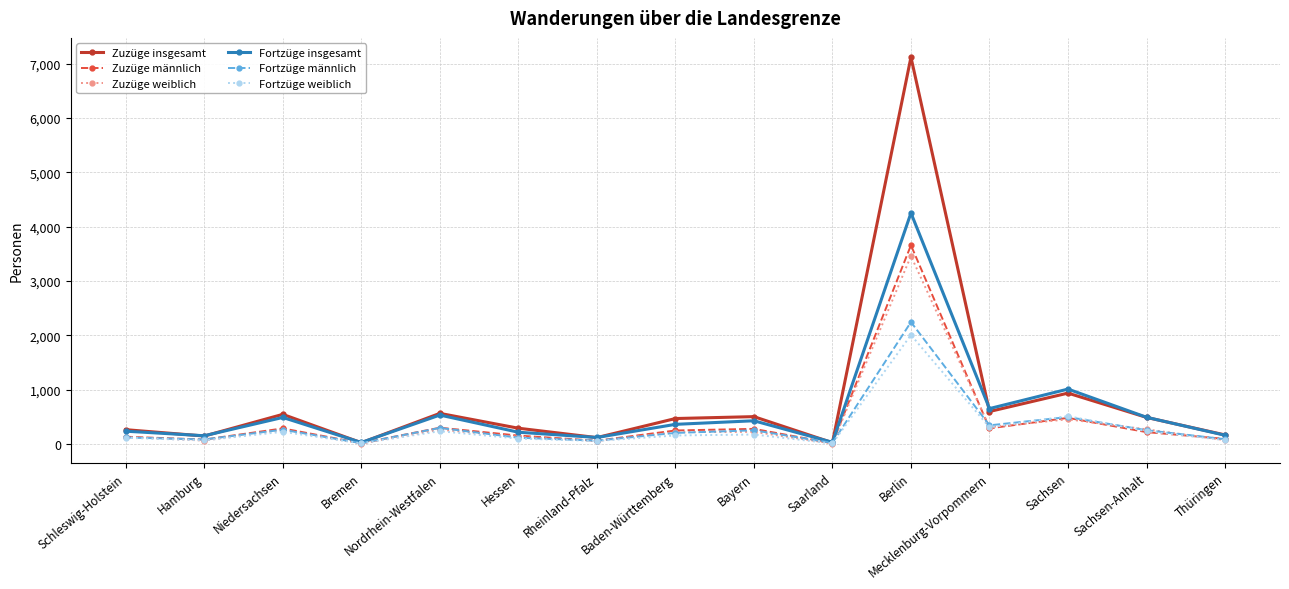

What is the label of the 13th point from the right?

Niedersachsen